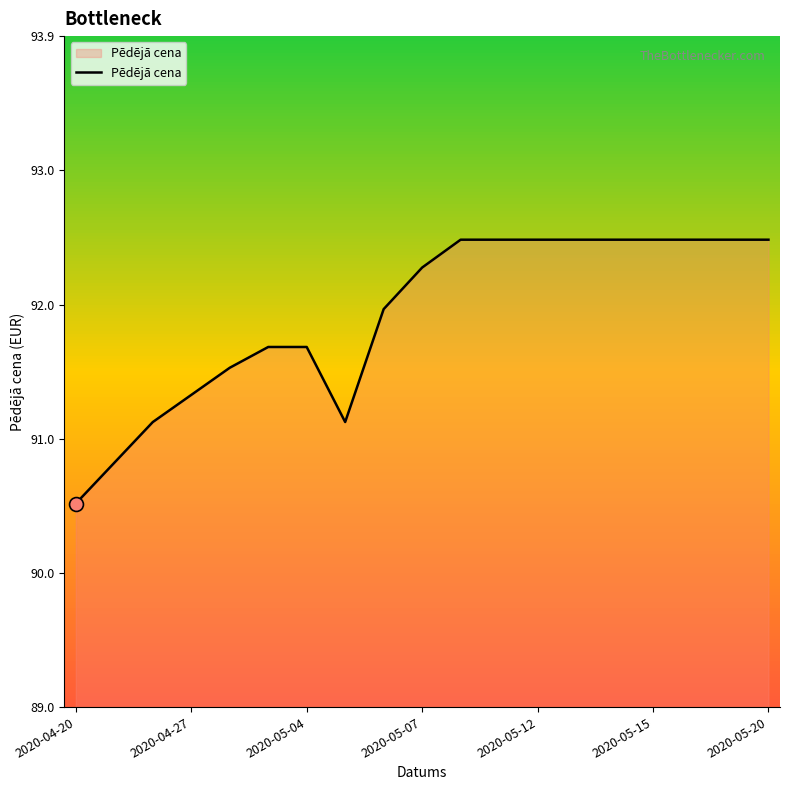

What is the minimum value shown in the chart?

90.5